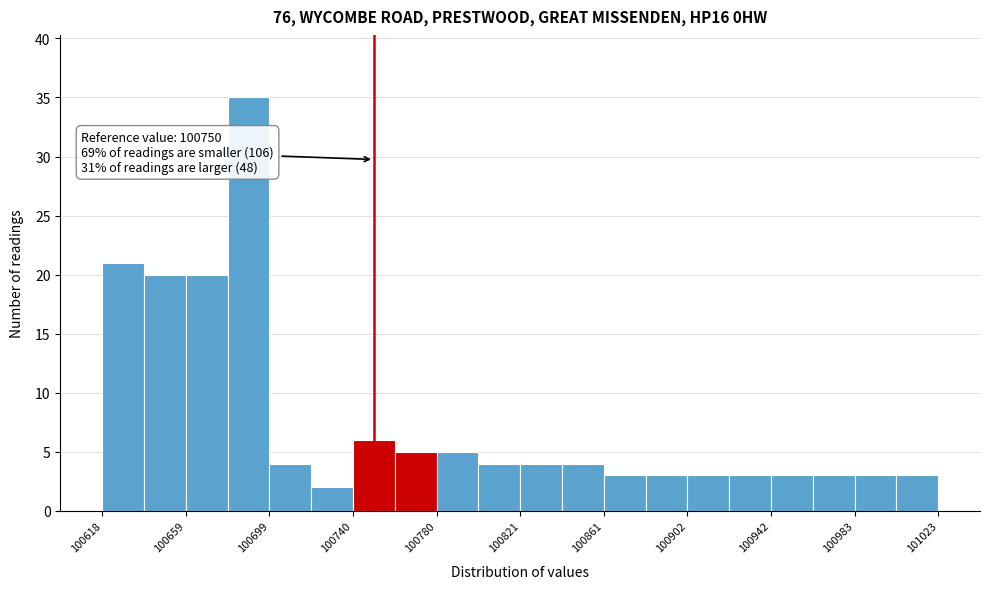

Which range on the x-axis has the tallest bar?

100680 to 100700